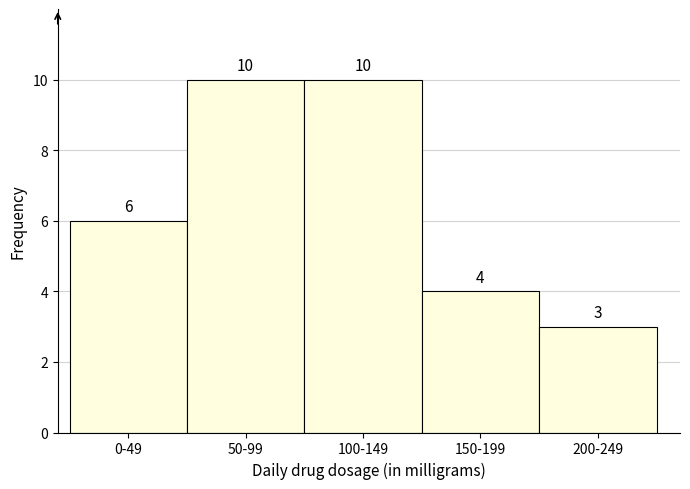

Reading left to right, transcribe all the data shown in this chart.

0-49=6	50-99=10	100-149=10	150-199=4	200-249=3